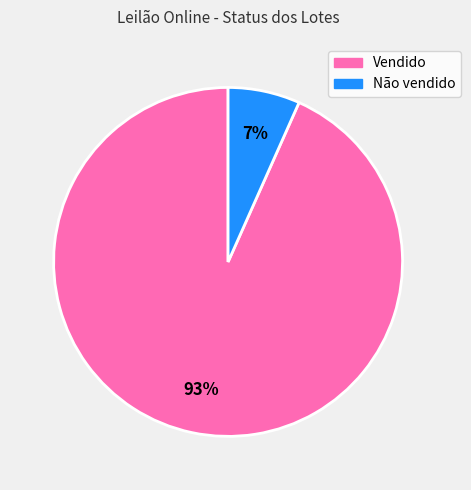

To the nearest percent, what portion does Vendido represent?

93%